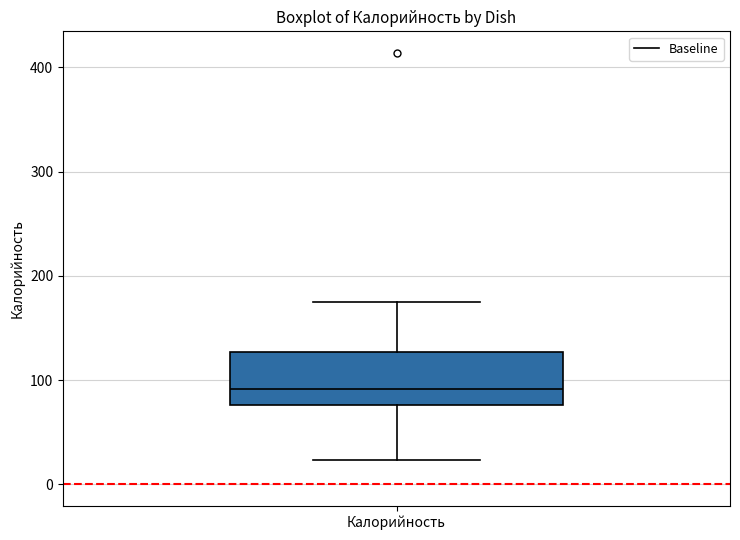

Where does the upper whisker of the box for Калорийность end on the y-axis? The values are not printed on the chart, so give them approximately, as read against the axis.

180